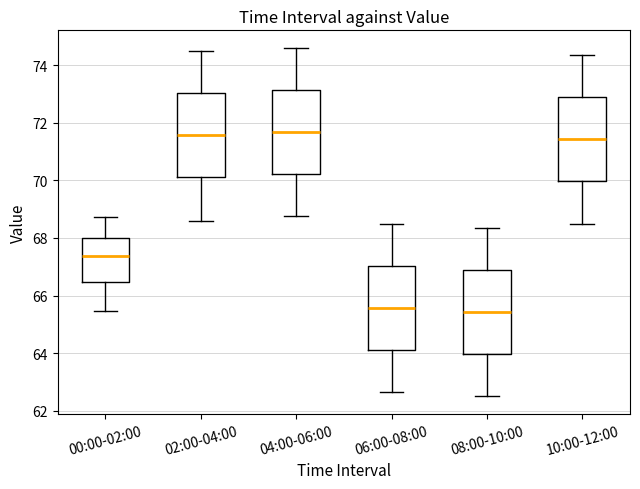

Reading left to right, transcribe this box plot: for each box, give where its median line is, the range the box spans, and where its two whiskers end, as read against the y-axis. The values are not printed on the chart, so give them approximately, as read against the axis.

00:00-02:00: median 67.4, box 66.4 to 68.0, whiskers 65.4 to 68.8
02:00-04:00: median 71.6, box 70.2 to 73.0, whiskers 68.6 to 74.6
04:00-06:00: median 71.6, box 70.2 to 73.2, whiskers 68.8 to 74.6
06:00-08:00: median 65.6, box 64.2 to 67.0, whiskers 62.6 to 68.6
08:00-10:00: median 65.4, box 64.0 to 66.8, whiskers 62.6 to 68.4
10:00-12:00: median 71.4, box 70.0 to 72.8, whiskers 68.6 to 74.4